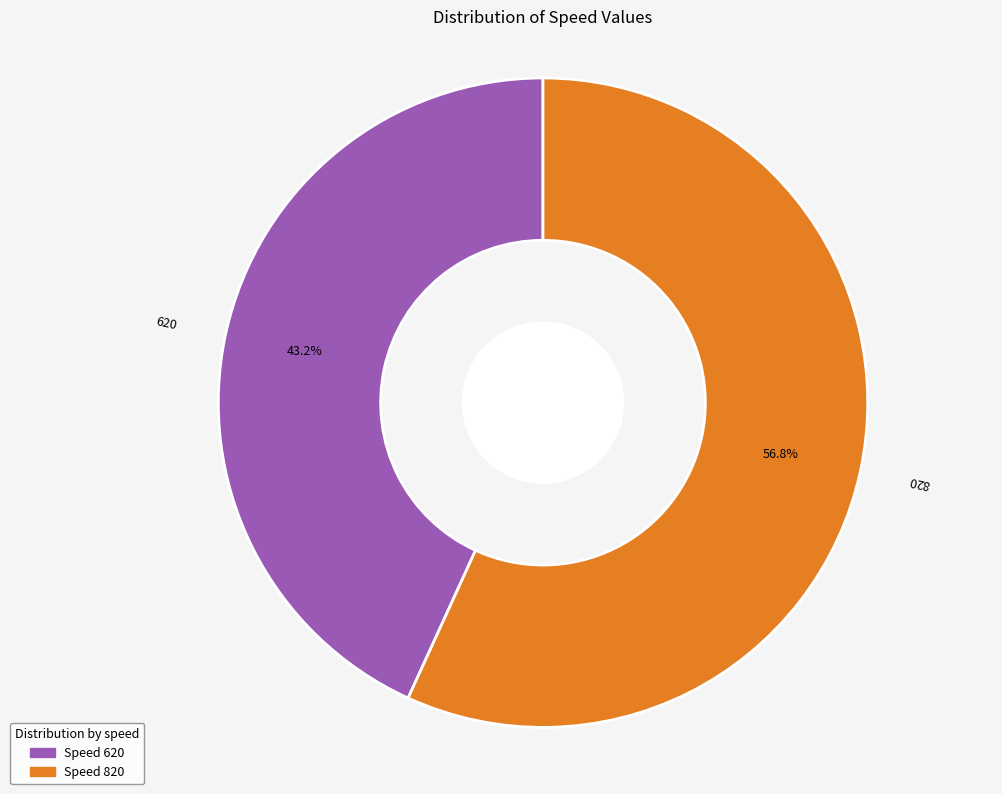

To the nearest percent, what is the difference between the 620 and 820 slice percentages?

14%